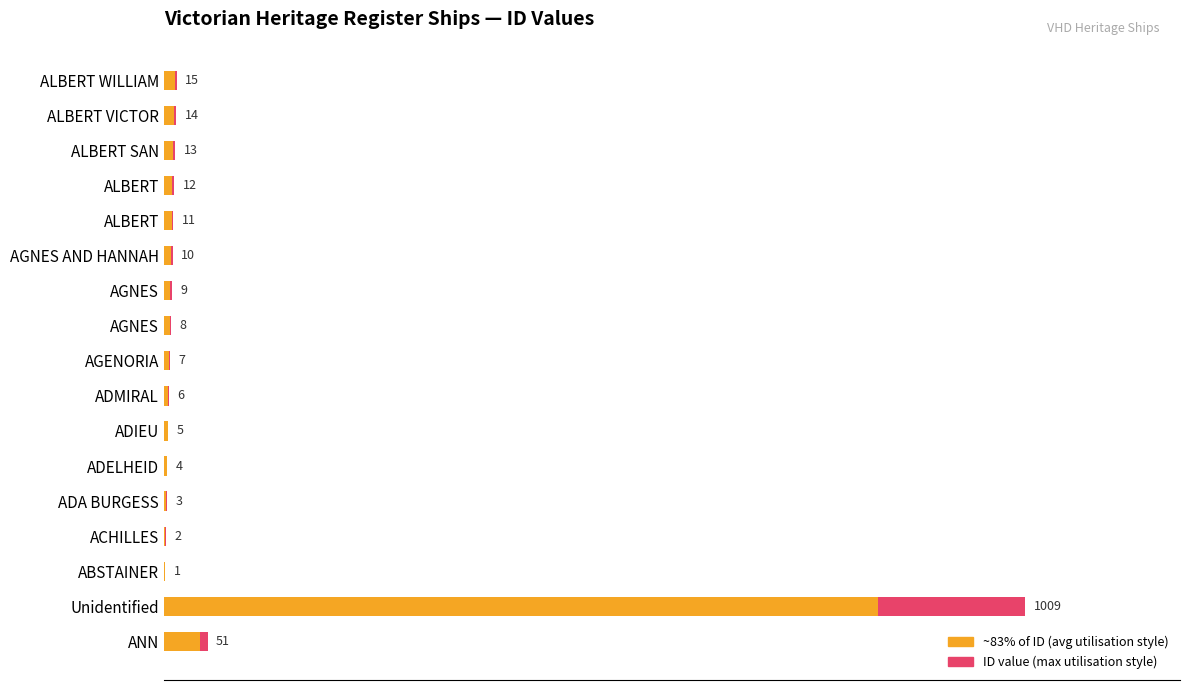

What is the label of the 5th bar from the right?

ALBERT